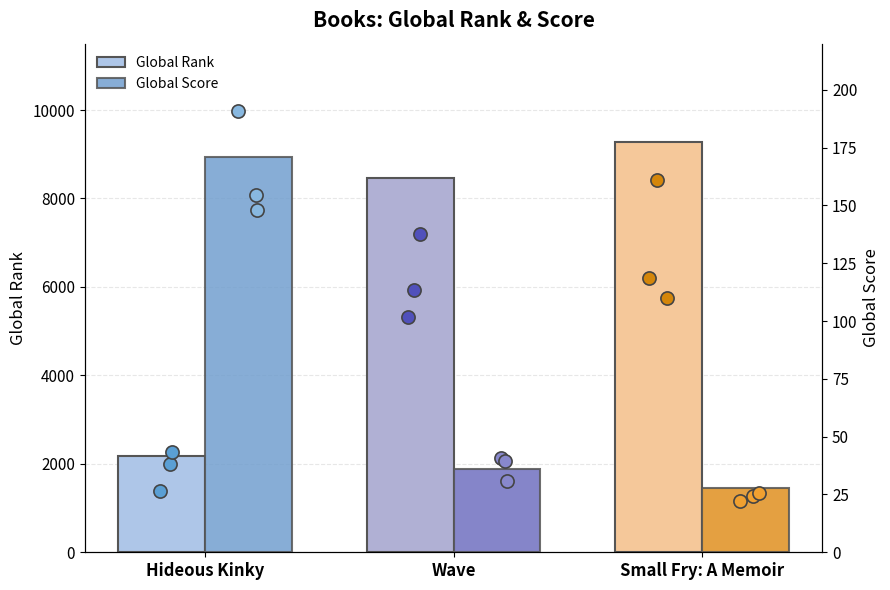

What are all the series names shown in the legend?

Global Rank, Global Score